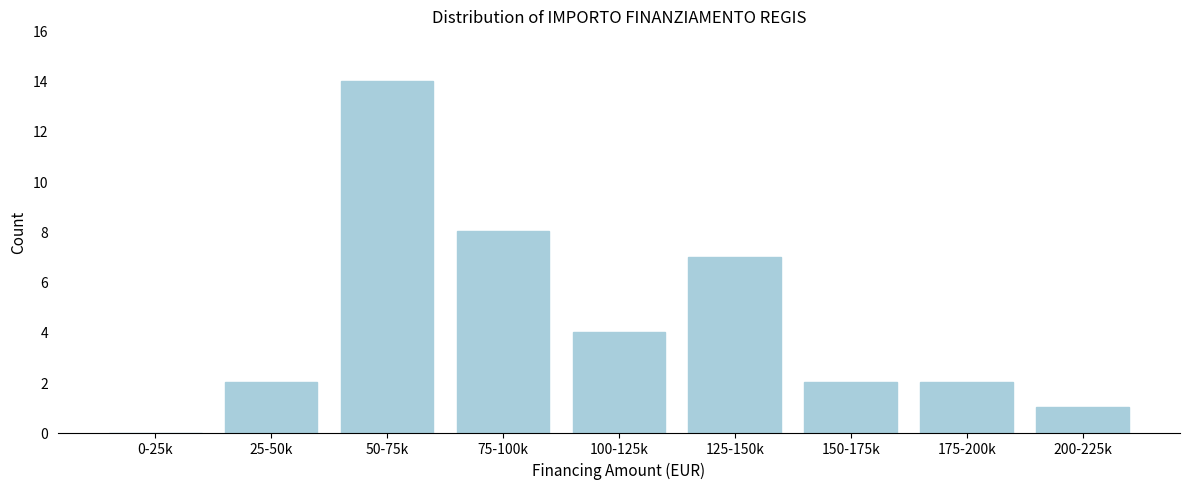

Reading left to right, what are all the values shown in this chart?

0-25k=0	25-50k=2	50-75k=14	75-100k=8	100-125k=4	125-150k=7	150-175k=2	175-200k=2	200-225k=1